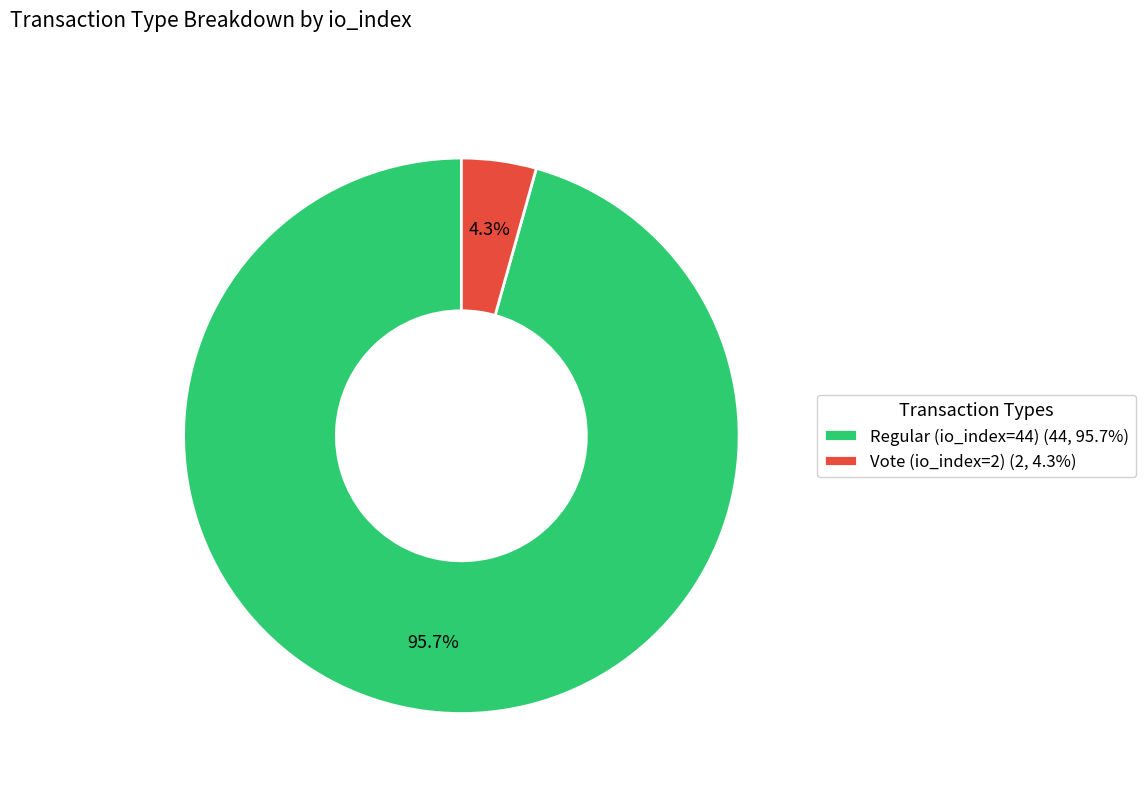

To the nearest percent, what is the combined percentage of Regular (io_index=44) and Vote (io_index=2)?

100%